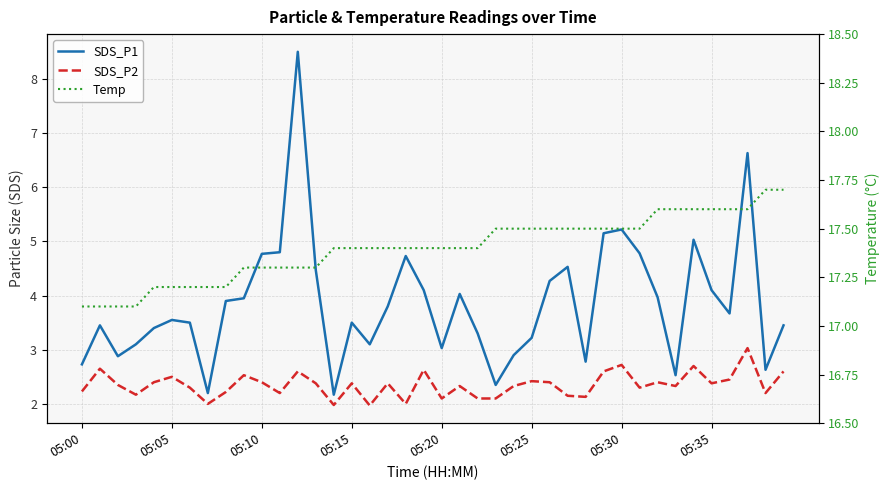

At which label is SDS_P1 closest to 5?

34